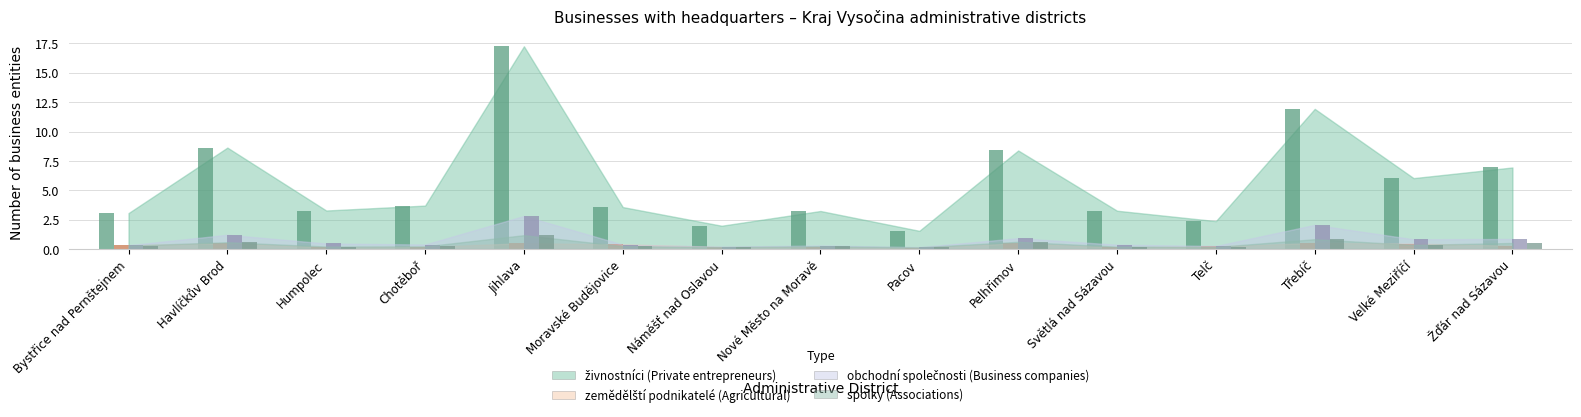

Reading left to right, transcribe all the data shown in this chart.

živnostníci (Private entrepreneurs): Bystřice nad Pernštejnem=3.1	Havlíčkův Brod=8.6	Humpolec=3.3	Chotěboř=3.7	Jihlava=17.2	Moravské Budějovice=3.6	Náměšť nad Oslavou=2.0	Nové Město na Moravě=3.2	Pacov=1.6	Pelhřimov=8.4	Světlá nad Sázavou=3.3	Telč=2.4	Třebíč=11.9	Velké Meziříčí=6.0	Žďár nad Sázavou=6.9
zemědělští podnikatelé (Agricultural): Bystřice nad Pernštejnem=0.3	Havlíčkův Brod=0.5	Humpolec=0.2	Chotěboř=0.2	Jihlava=0.5	Moravské Budějovice=0.4	Náměšť nad Oslavou=0.2	Nové Město na Moravě=0.2	Pacov=0.1	Pelhřimov=0.5	Světlá nad Sázavou=0.2	Telč=0.2	Třebíč=0.5	Velké Meziříčí=0.5	Žďár nad Sázavou=0.3
obchodní společnosti (Business companies): Bystřice nad Pernštejnem=0.3	Havlíčkův Brod=1.2	Humpolec=0.5	Chotěboř=0.4	Jihlava=2.8	Moravské Budějovice=0.4	Náměšť nad Oslavou=0.2	Nové Město na Moravě=0.3	Pacov=0.2	Pelhřimov=0.9	Světlá nad Sázavou=0.4	Telč=0.3	Třebíč=2.1	Velké Meziříčí=0.8	Žďár nad Sázavou=0.9
spolky (Associations): Bystřice nad Pernštejnem=0.3	Havlíčkův Brod=0.6	Humpolec=0.2	Chotěboř=0.2	Jihlava=1.2	Moravské Budějovice=0.3	Náměšť nad Oslavou=0.2	Nové Město na Moravě=0.3	Pacov=0.2	Pelhřimov=0.6	Světlá nad Sázavou=0.2	Telč=0.2	Třebíč=0.8	Velké Meziříčí=0.4	Žďár nad Sázavou=0.5